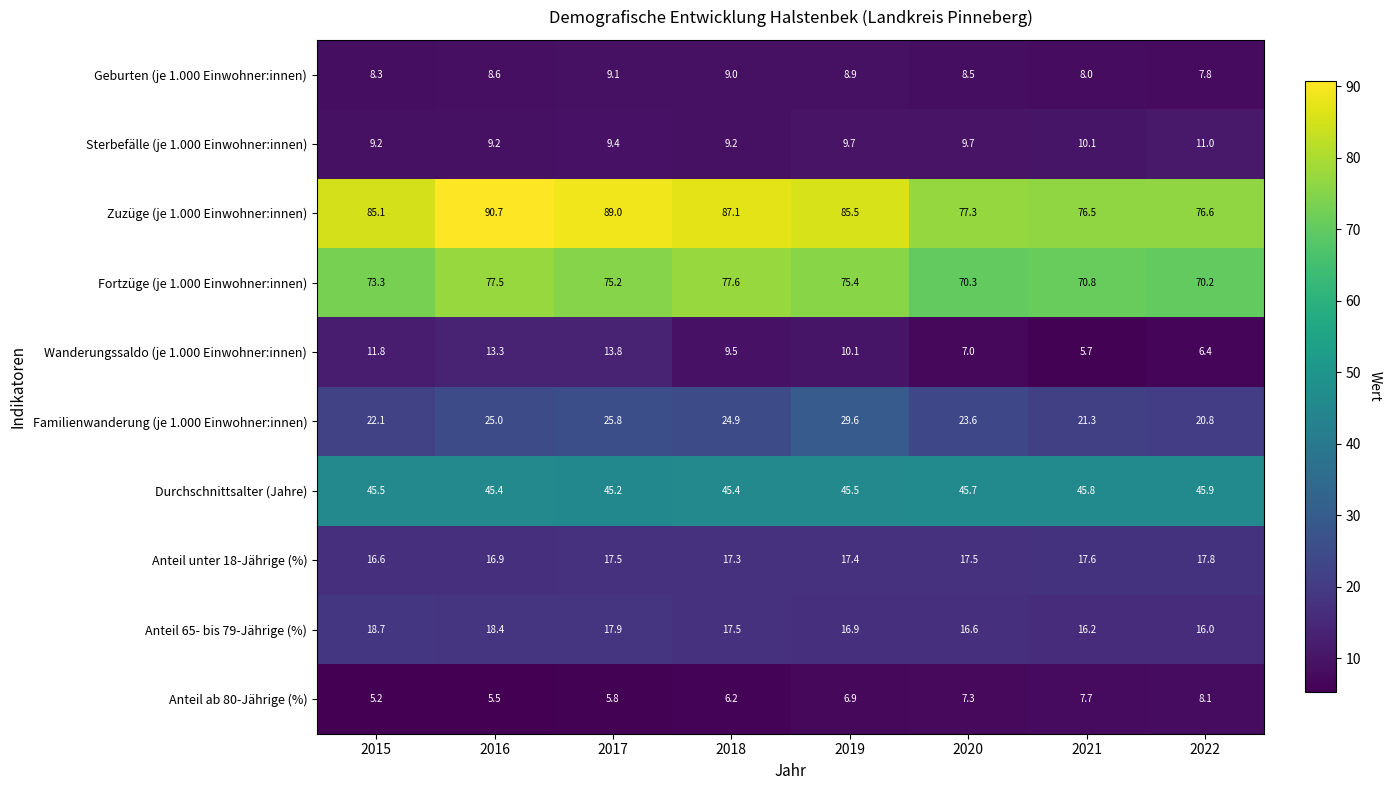

How many data points in Anteil unter 18-Jährige (%) are above 17?

6